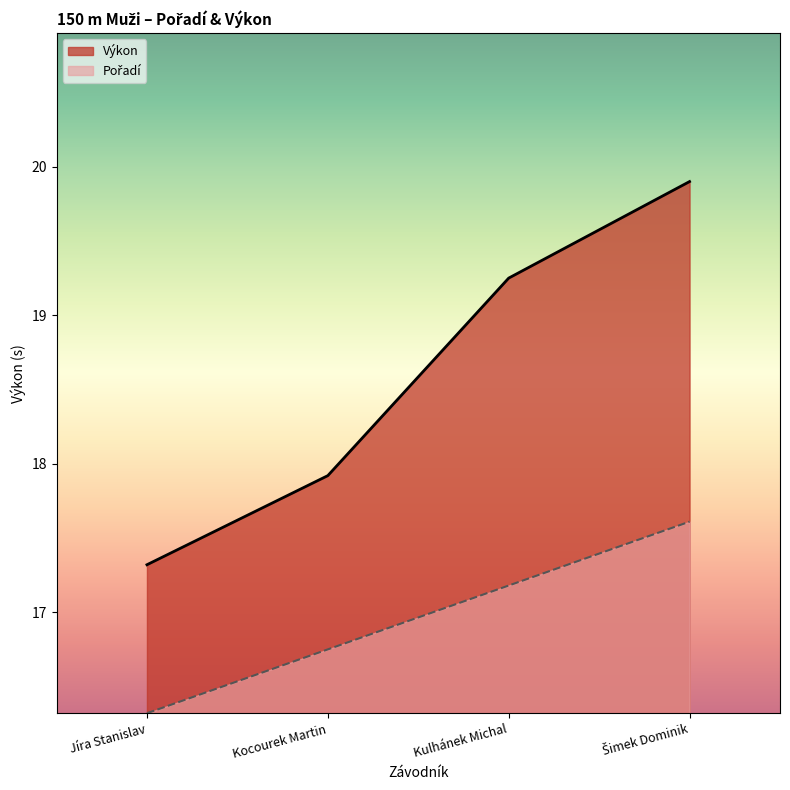

True or false: Pořadí and Výkon intersect in this chart.

False